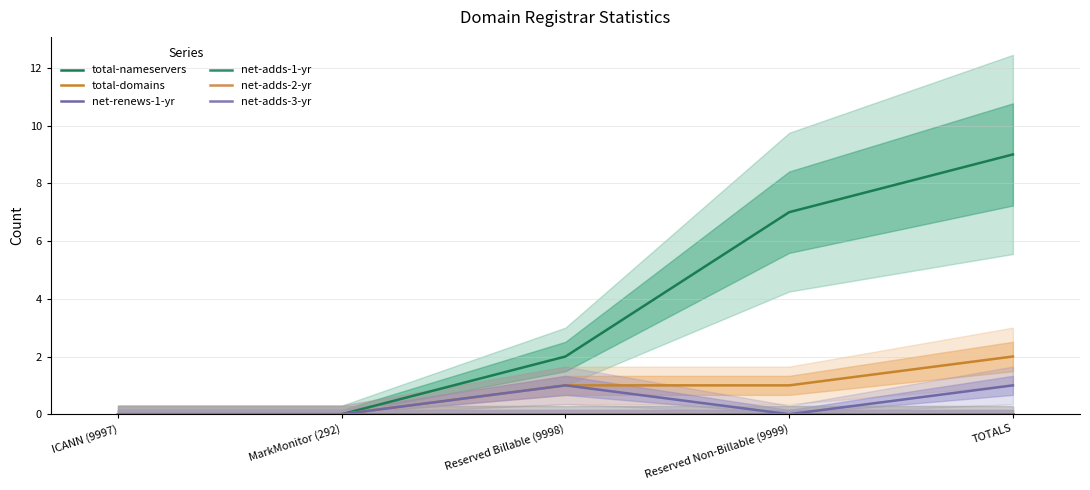

Reading left to right, transcribe all the data shown in this chart.

total-nameservers: 0	0	2	7	9
total-domains: 0	0	1	1	2
net-renews-1-yr: 0	0	1	0	1
net-adds-1-yr: 0	0	0	0	0
net-adds-2-yr: 0	0	0	0	0
net-adds-3-yr: 0	0	0	0	0